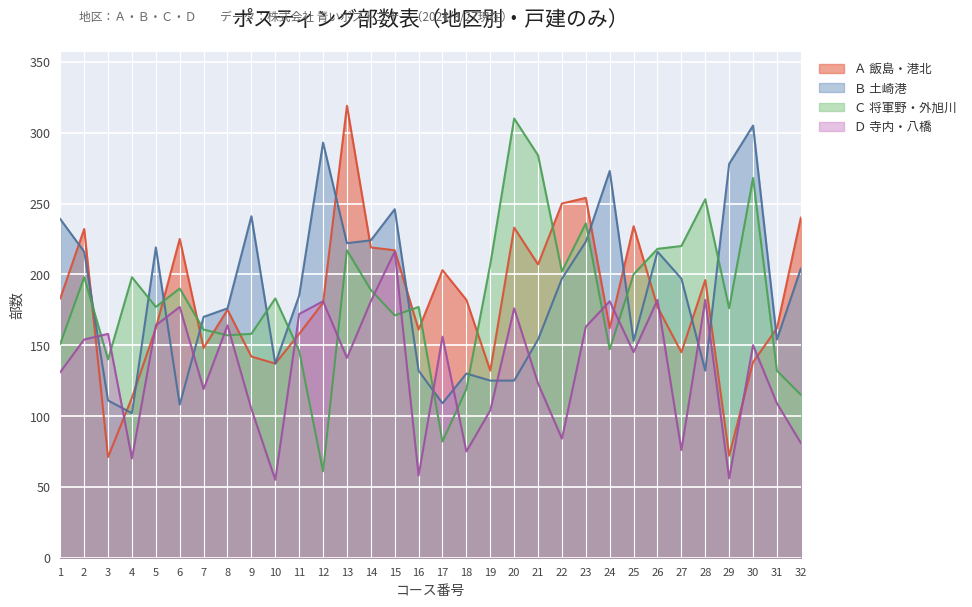

Where does the Ｄ 寺内・八橋 series first go above 150?

2